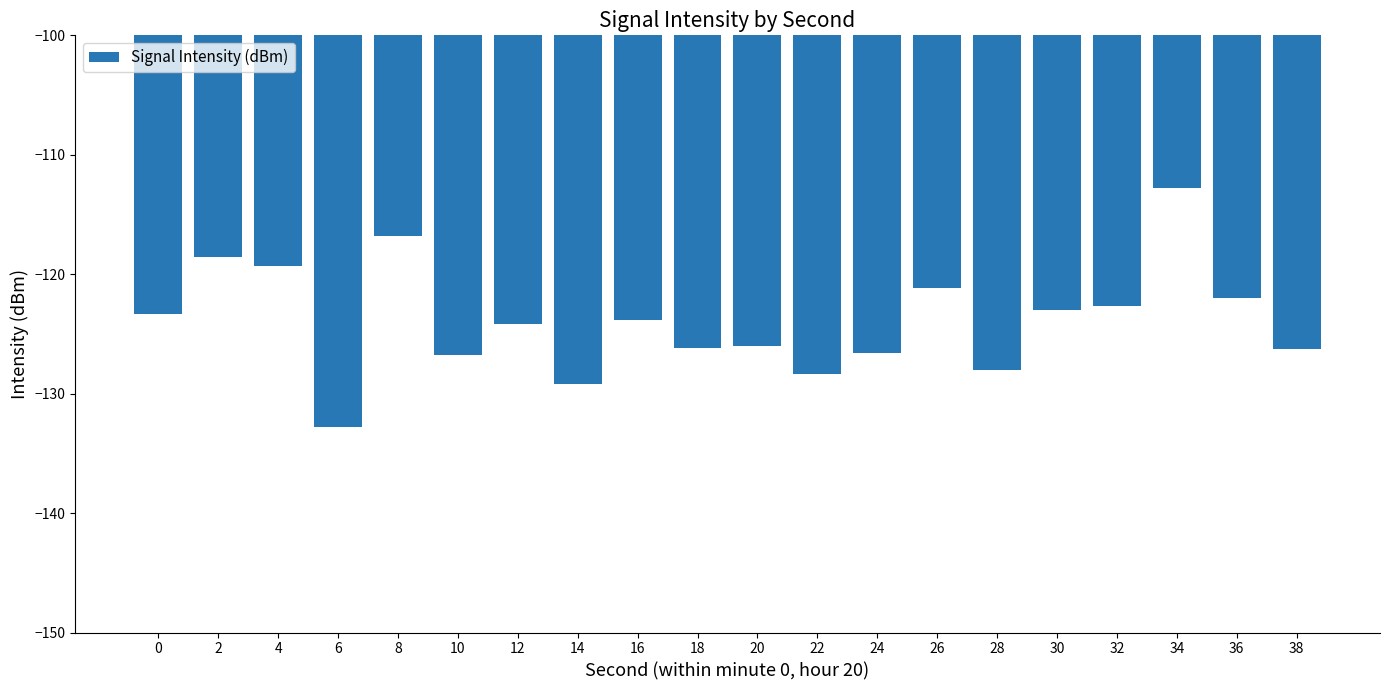

Between 36 and 34, which is larger?

34